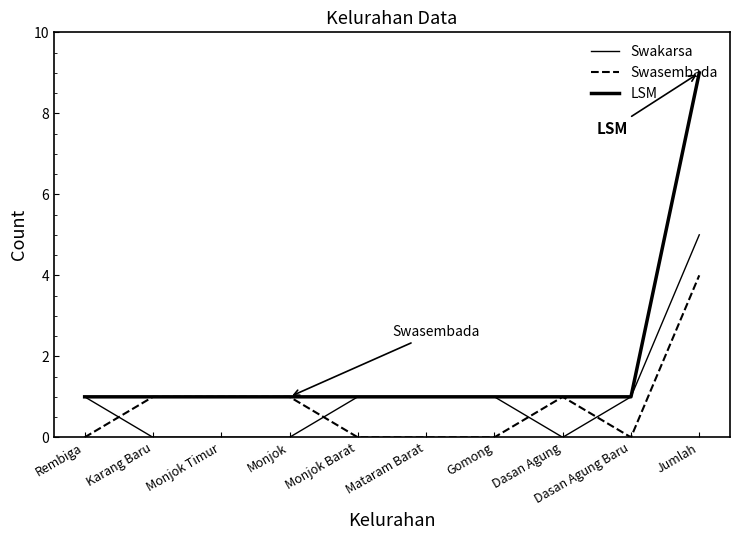

Does the chart display data point markers on the line(s)?

No